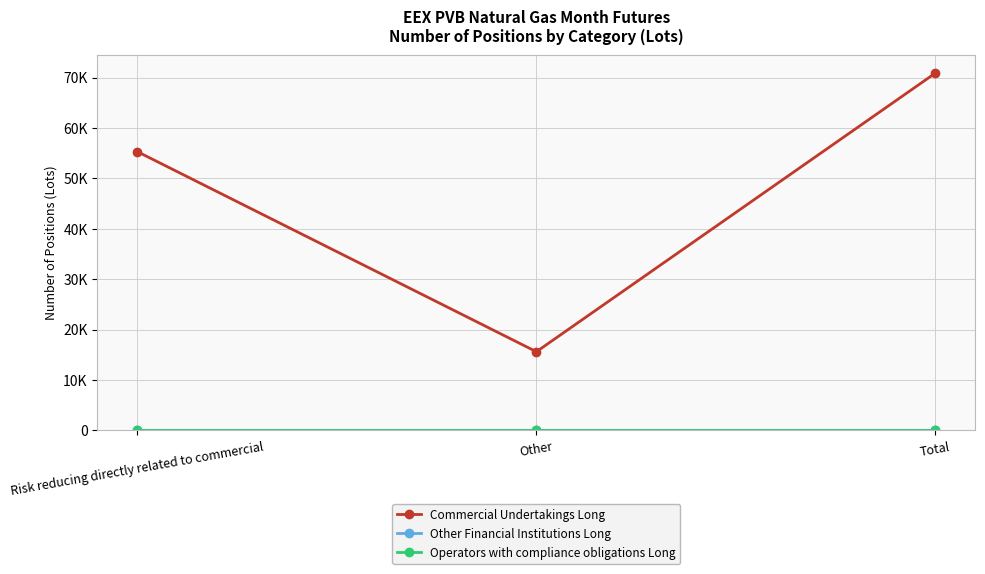

Is this an area chart (filled region under the line)?

No